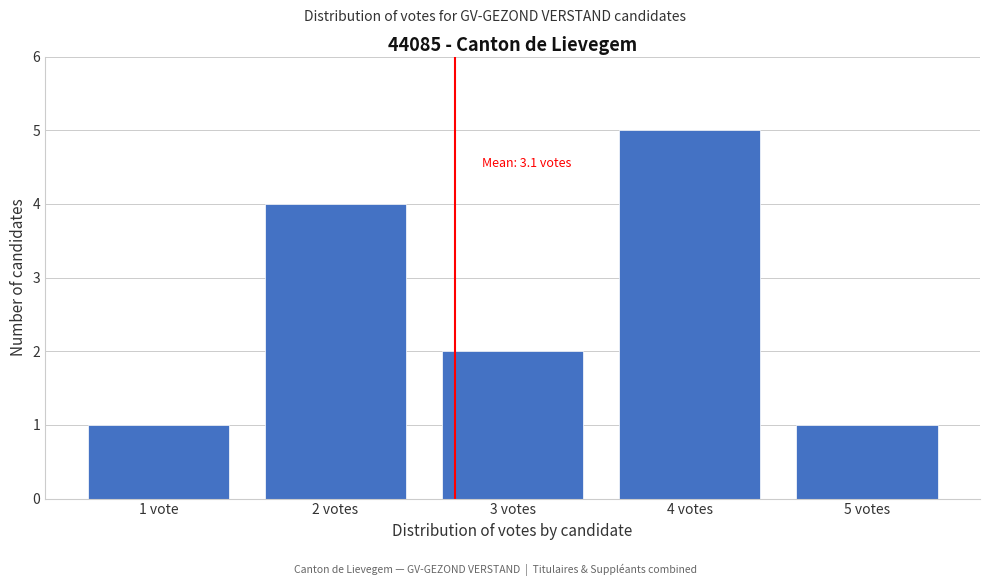

Reading left to right, transcribe all the data shown in this chart.

1 vote=1	2 votes=4	3 votes=2	4 votes=5	5 votes=1